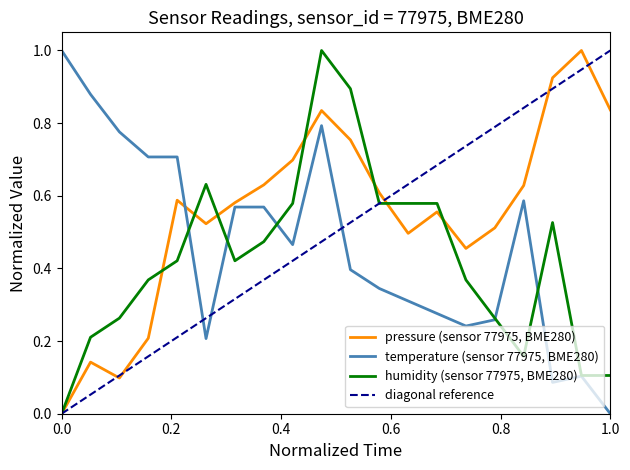

The humidity (sensor 77975, BME280) series shows 0.2 at 1.0. True or false?

False